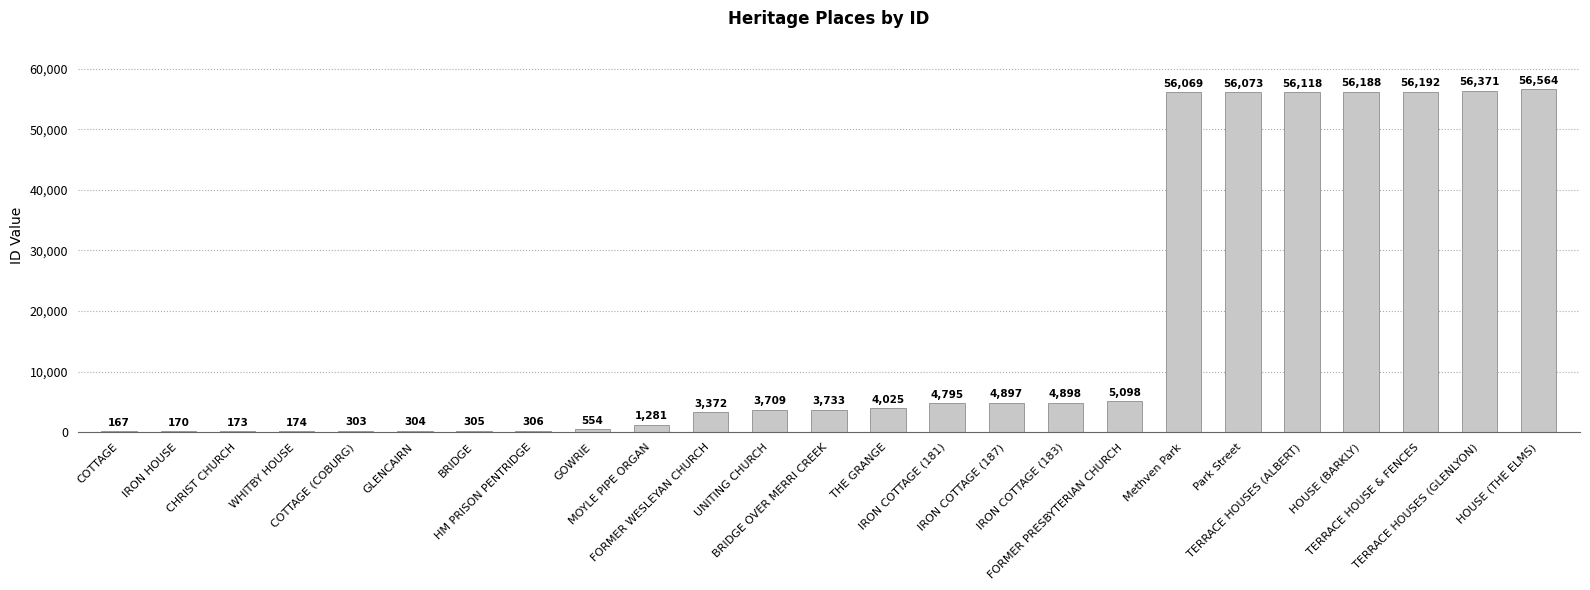

Read the value at GOWRIE.

554